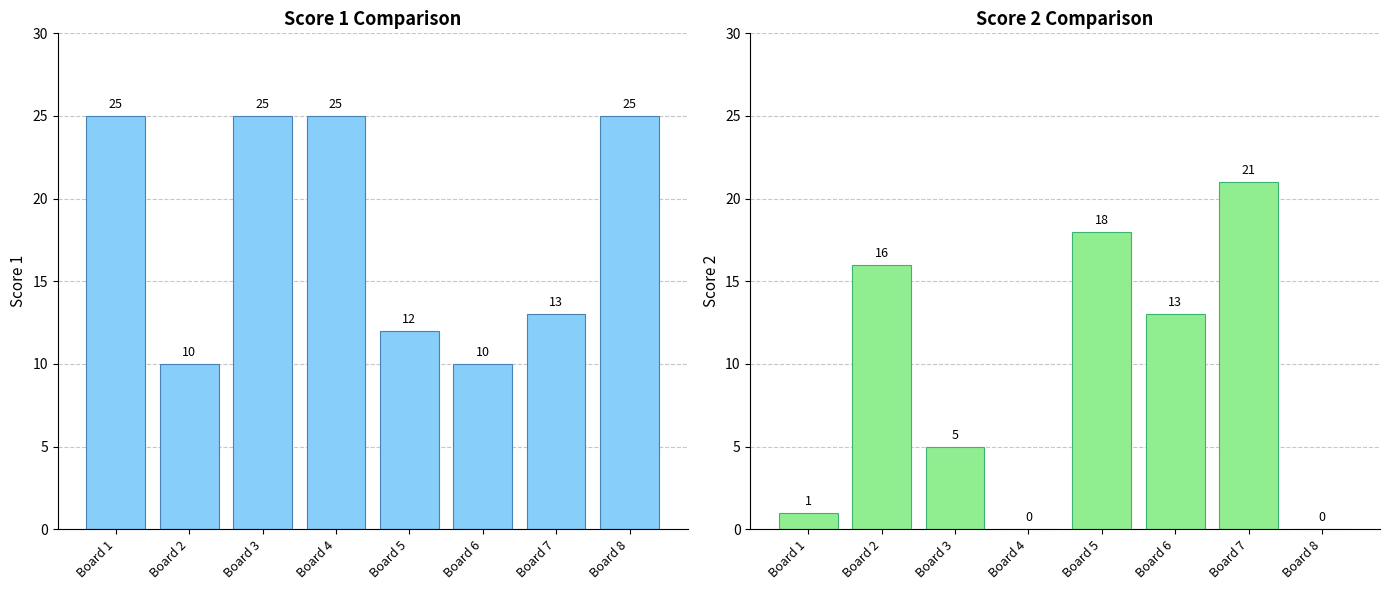

The value of Score 2 at Board 3 is 2. True or false?

False